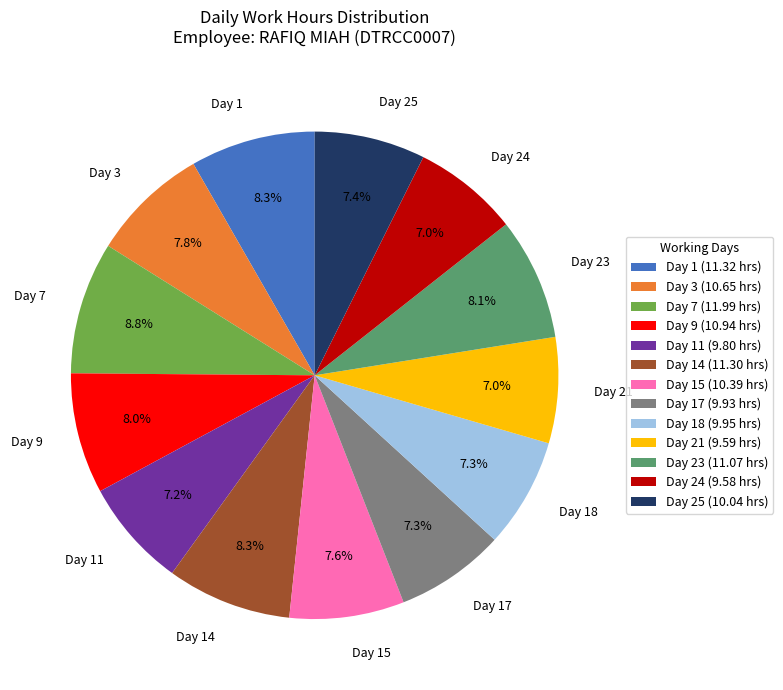

Is the sum of Day 23 and Day 14 greater than half?

No